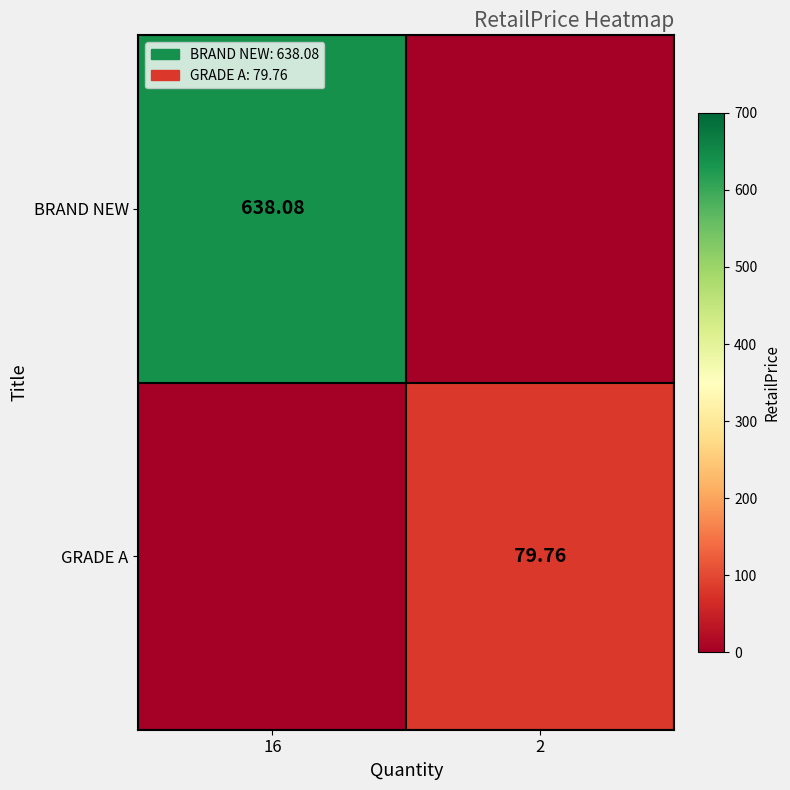

How many values in the GRADE A series exceed 79?

1